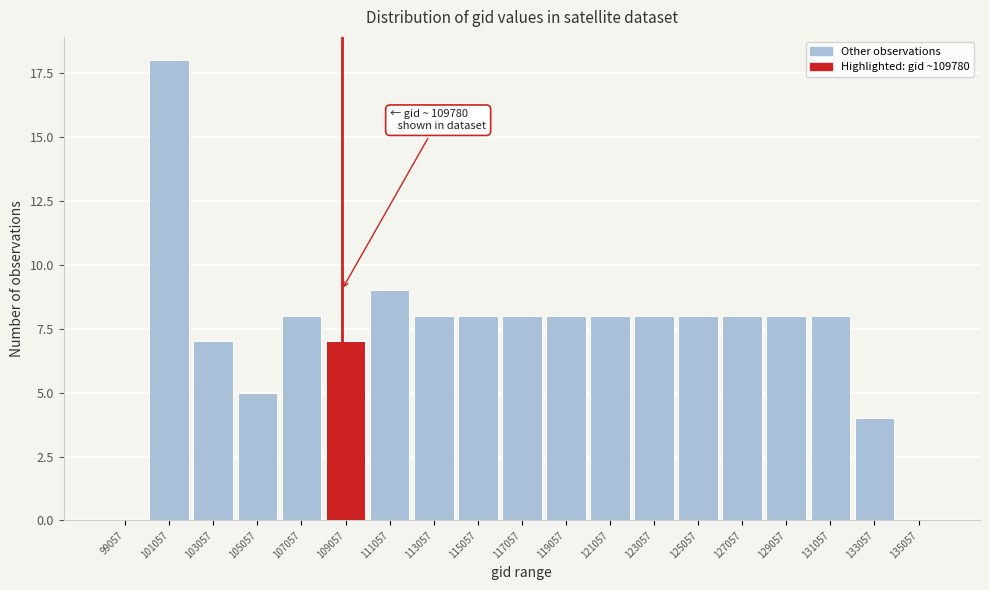

Reading left to right, extract all data points from this chart.

99057=0	101057=18	103057=7	105057=5	107057=8	109057=7	111057=9	113057=8	115057=8	117057=8	119057=8	121057=8	123057=8	125057=8	127057=8	129057=8	131057=8	133057=4	135057=0